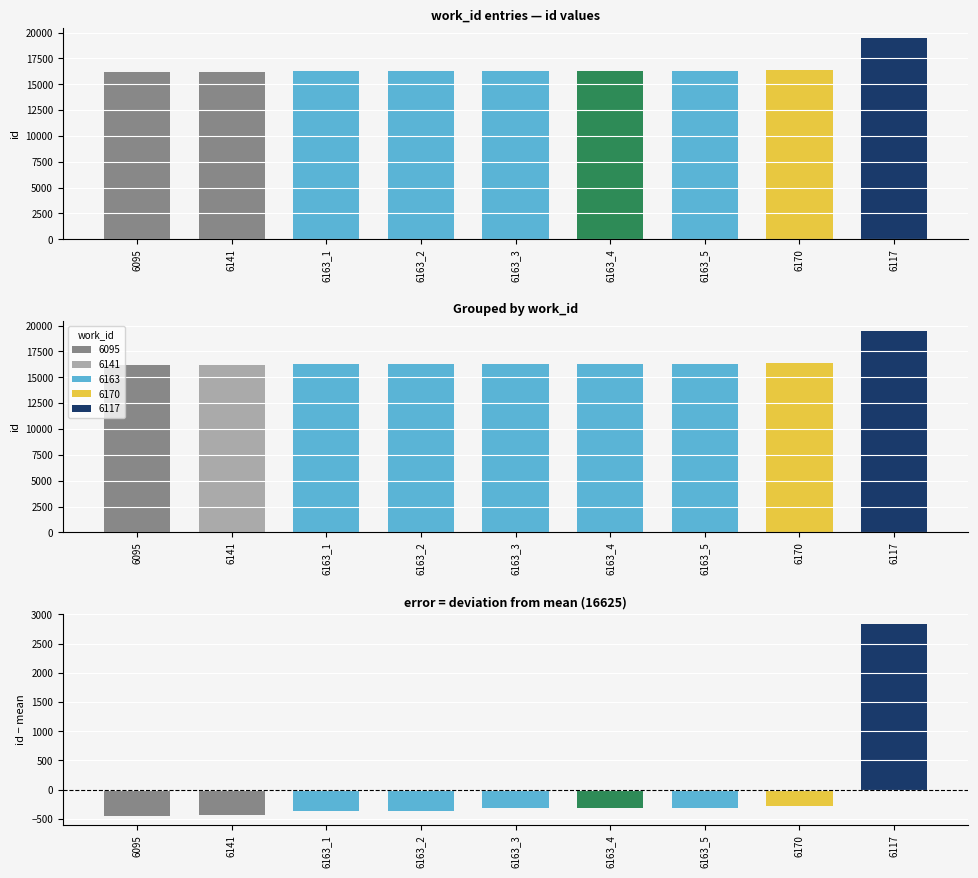

What is the difference between the highest and lowest values at 6170?

16625.4